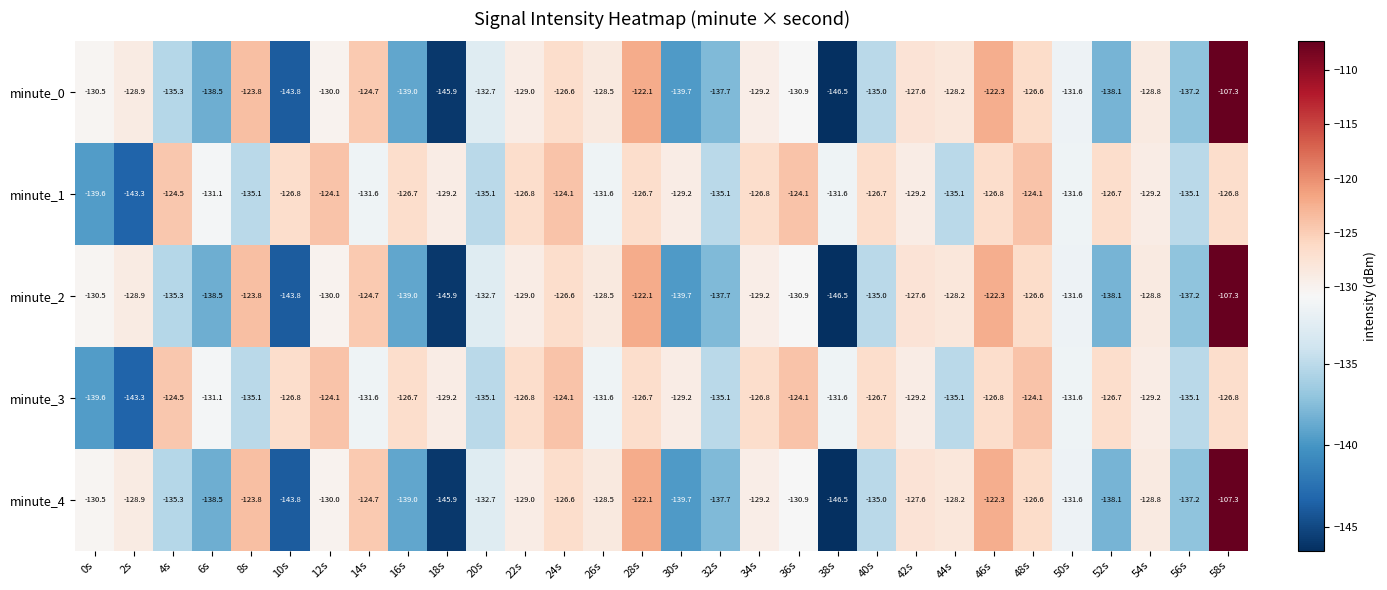

What value does the minute_1 series have at 48s?

-124.1